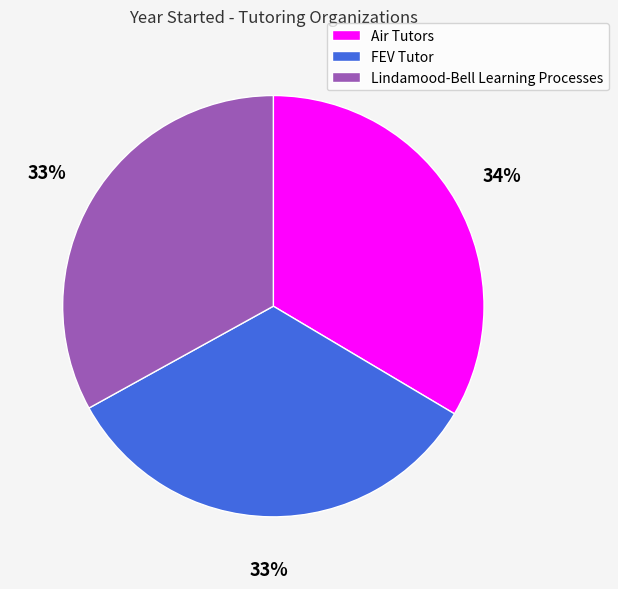

Does Air Tutors account for over 50% of the chart?

No